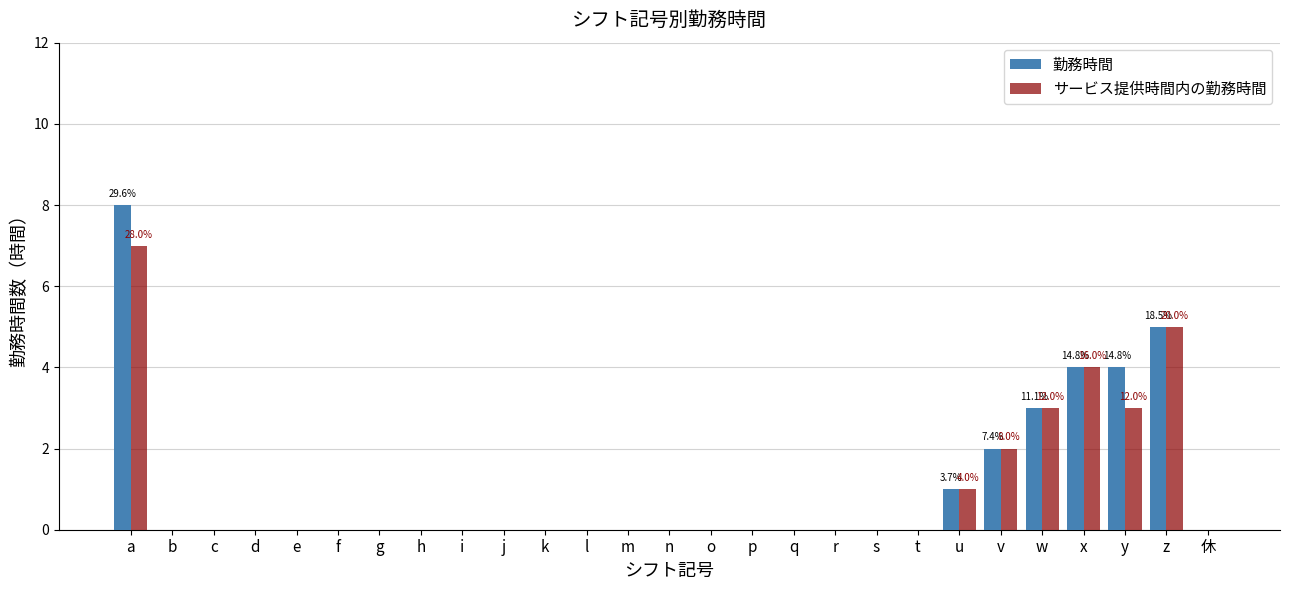

What is the sum of all 勤務時間 values?

27